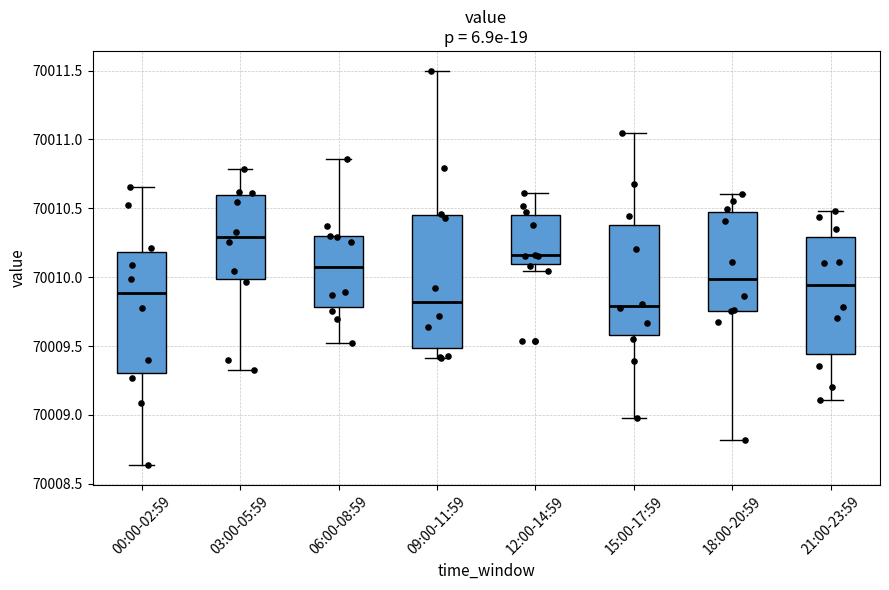

Reading left to right, transcribe this box plot: for each box, give where its median line is, the range the box spans, and where its two whiskers end, as read against the y-axis. The values are not printed on the chart, so give them approximately, as read against the axis.

00:00-02:59: median 70009.90, box 70009.30 to 70010.20, whiskers 70008.65 to 70010.65
03:00-05:59: median 70010.30, box 70010.00 to 70010.60, whiskers 70009.35 to 70010.80
06:00-08:59: median 70010.05, box 70009.80 to 70010.30, whiskers 70009.50 to 70010.85
09:00-11:59: median 70009.80, box 70009.50 to 70010.45, whiskers 70009.40 to 70011.50
12:00-14:59: median 70010.15, box 70010.10 to 70010.45, whiskers 70010.05 to 70010.60
15:00-17:59: median 70009.80, box 70009.60 to 70010.40, whiskers 70009.00 to 70011.05
18:00-20:59: median 70010.00, box 70009.75 to 70010.50, whiskers 70008.80 to 70010.60
21:00-23:59: median 70009.95, box 70009.45 to 70010.30, whiskers 70009.10 to 70010.50